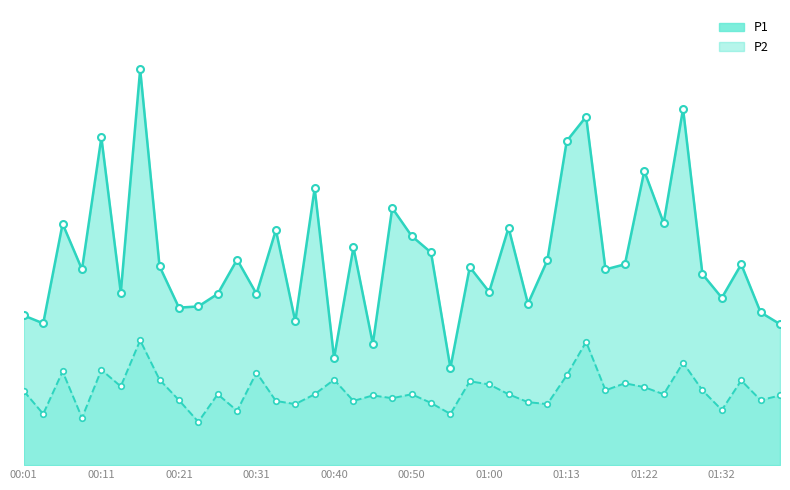

In P2, how many points are higher than both neighbors (excluding endpoints)?

13